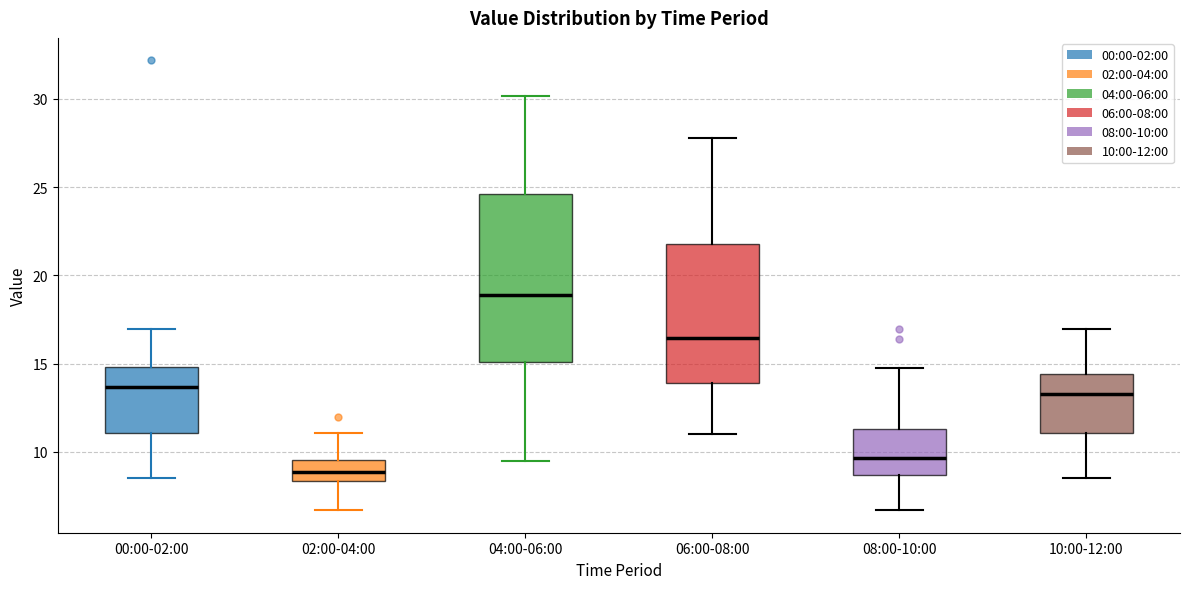

Where is the upper edge of the box for 06:00-08:00 on the y-axis? The values are not printed on the chart, so give them approximately, as read against the axis.

22.0